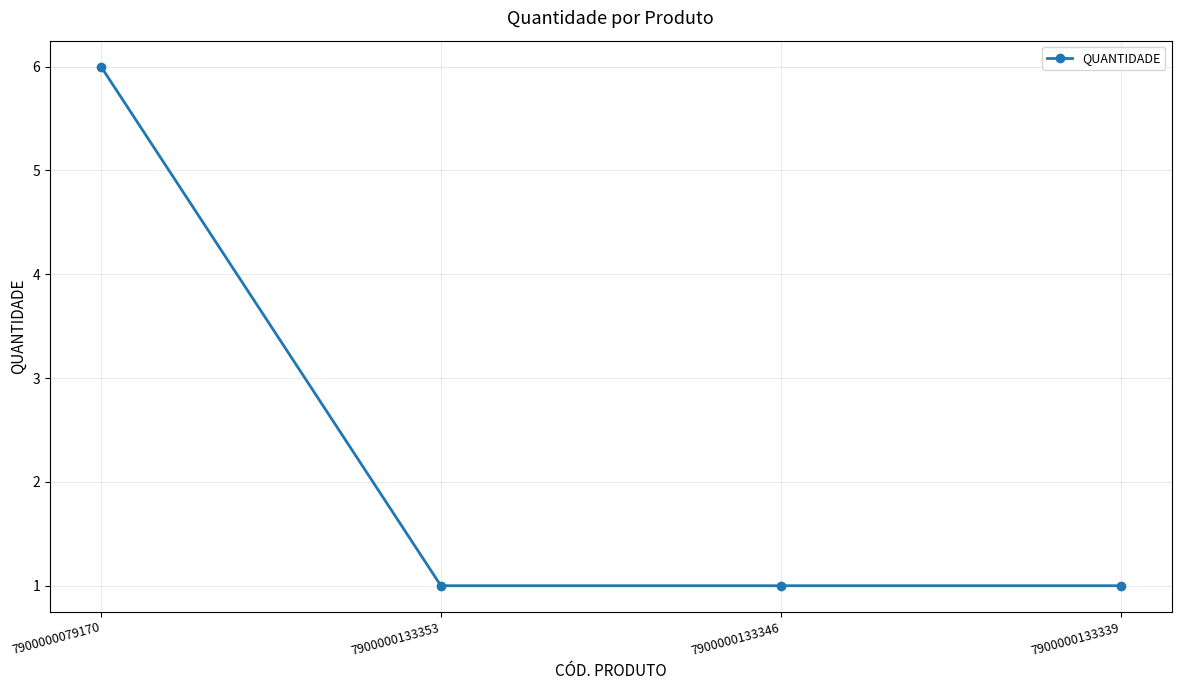

Which label corresponds to the largest value in the chart?

7900000079170